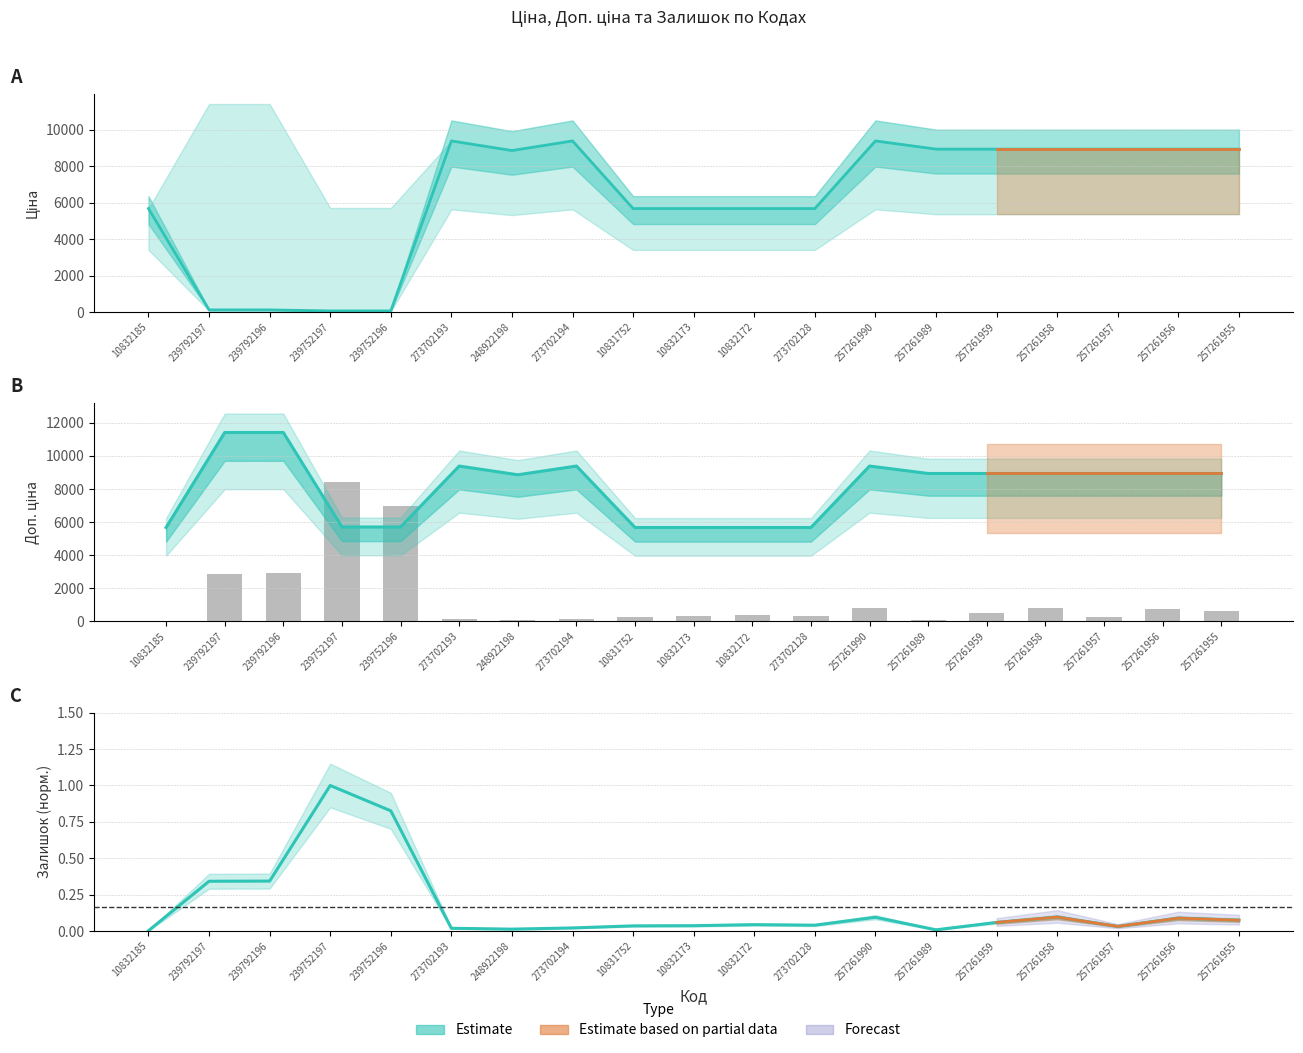

How many data points in Ціна are above 8856?

10